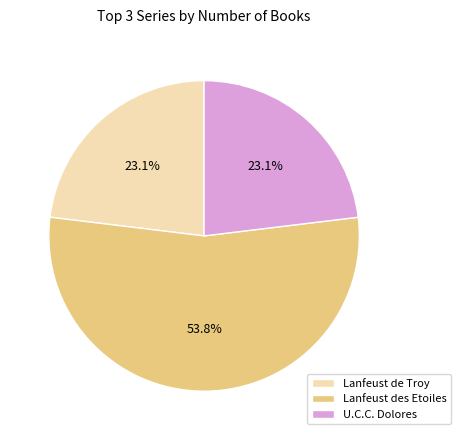

How many segments does this pie chart have?

3